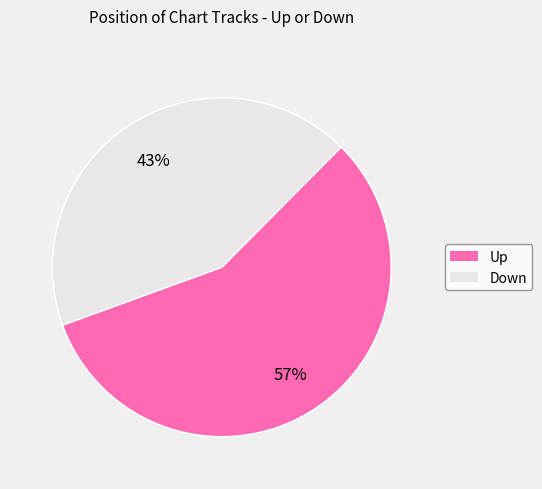

To the nearest percent, what is the difference between the largest and smallest slice percentages?

14%